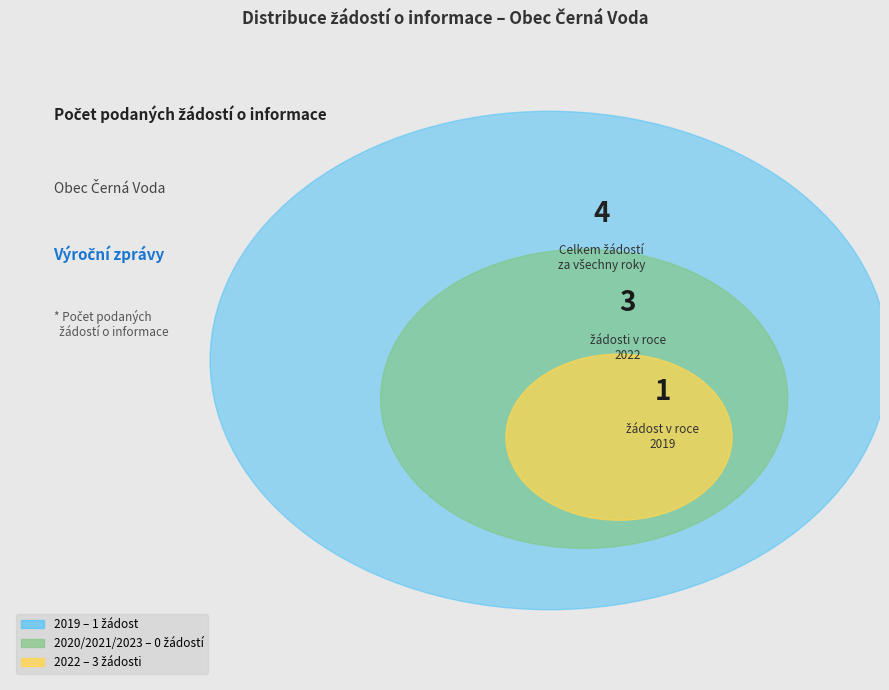

Is it true that 2023 is 0% of the pie?

True